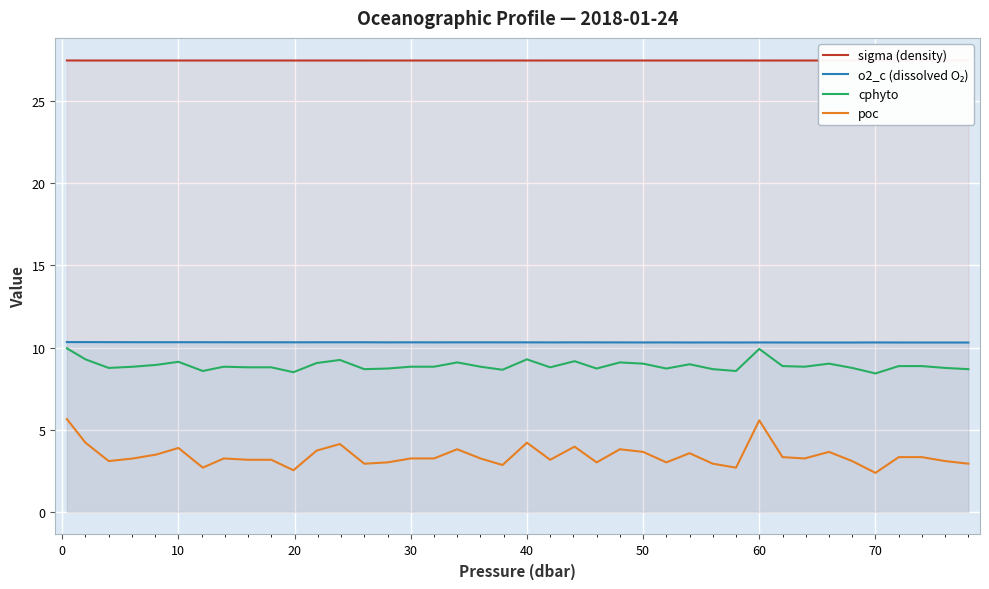

Does the chart have visible grid lines?

Yes